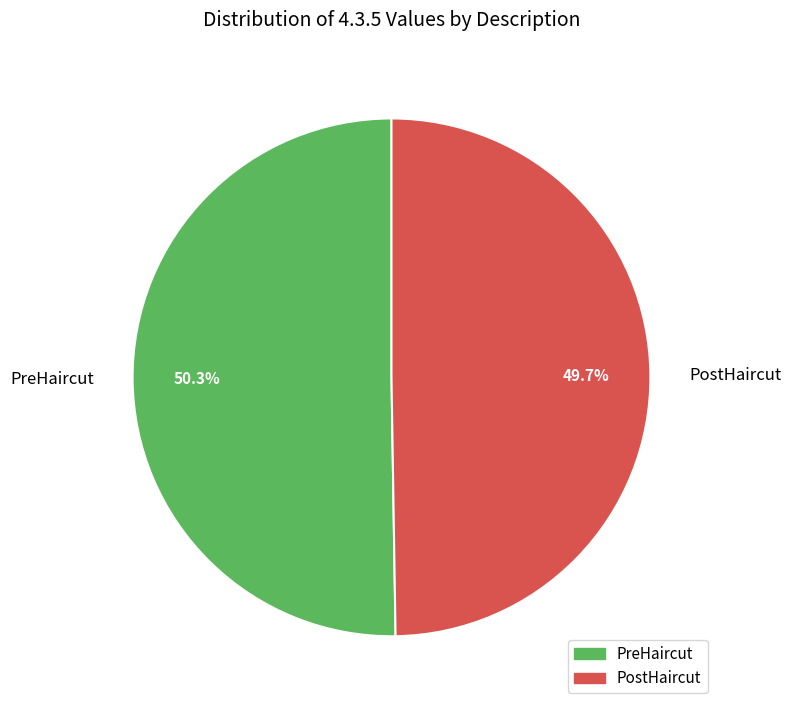

To the nearest percent, what portion does PostHaircut represent?

50%